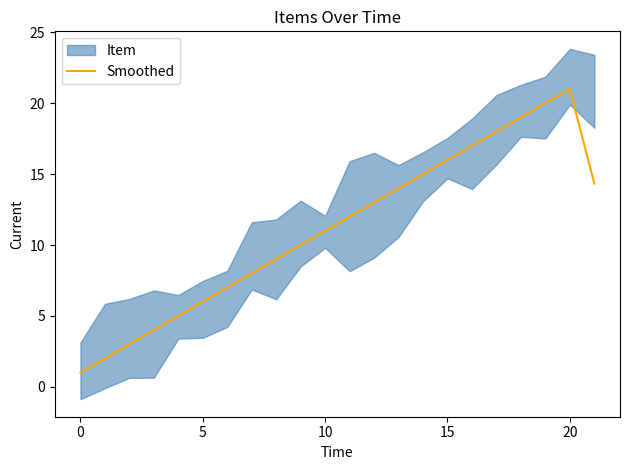

The value of Smoothed at 20 is 33.7. True or false?

False